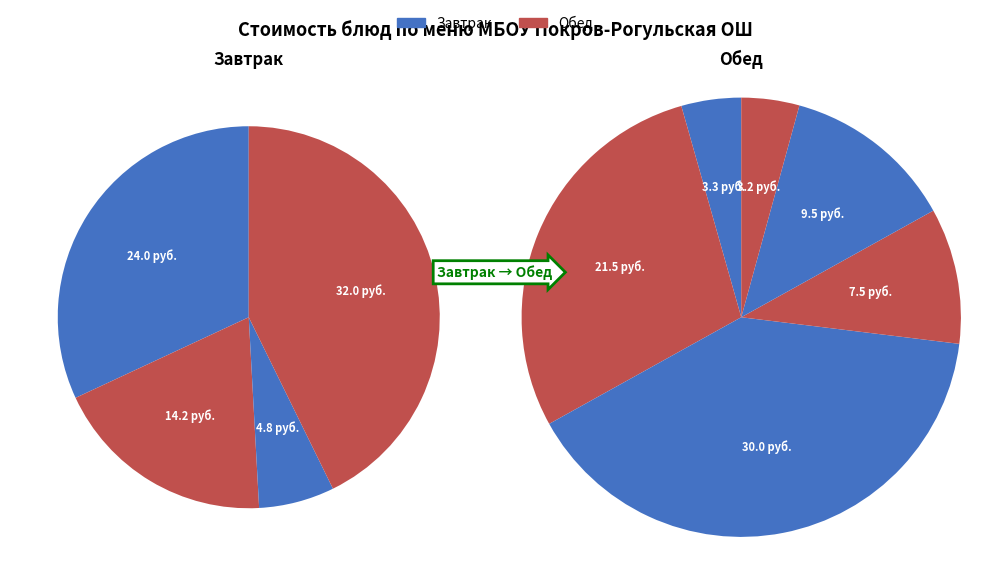

Is it true that Суп картофельный с горохом is 7% of the pie?

False